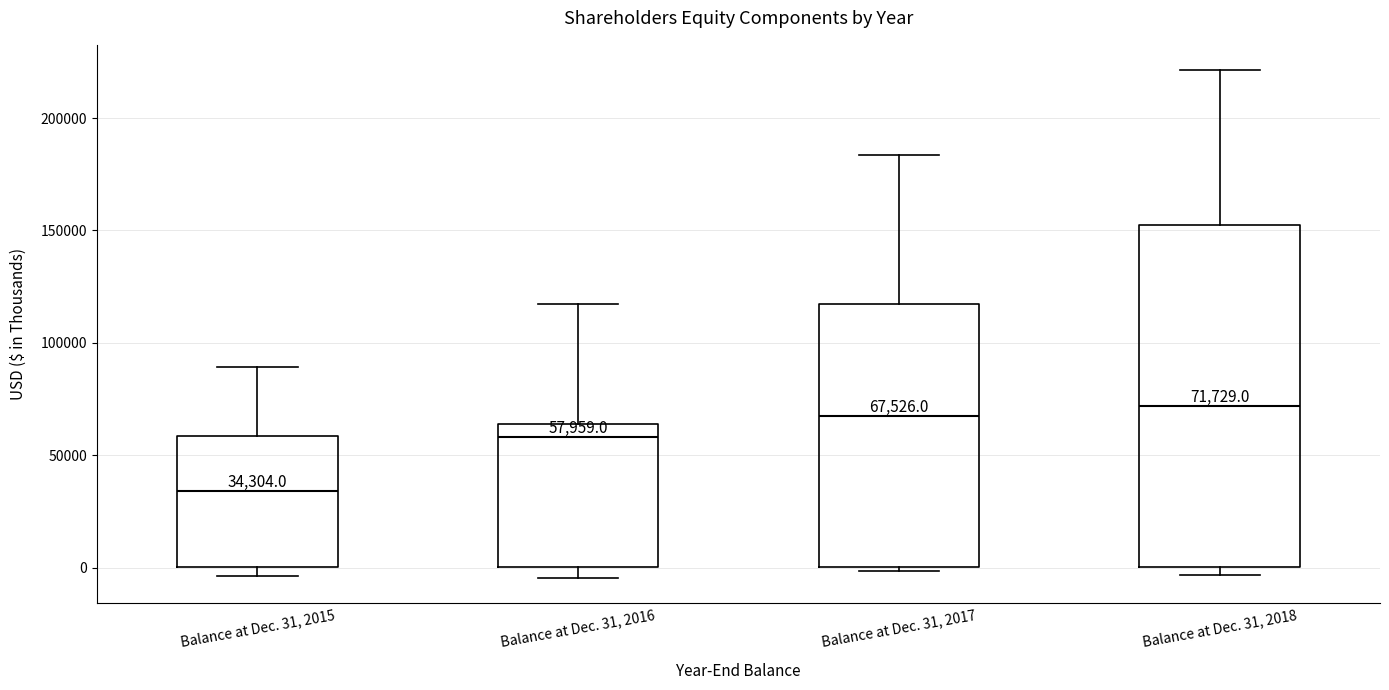

Comparing the boxes themselves (not the whiskers), which one is the tallest?

Balance at Dec. 31, 2018